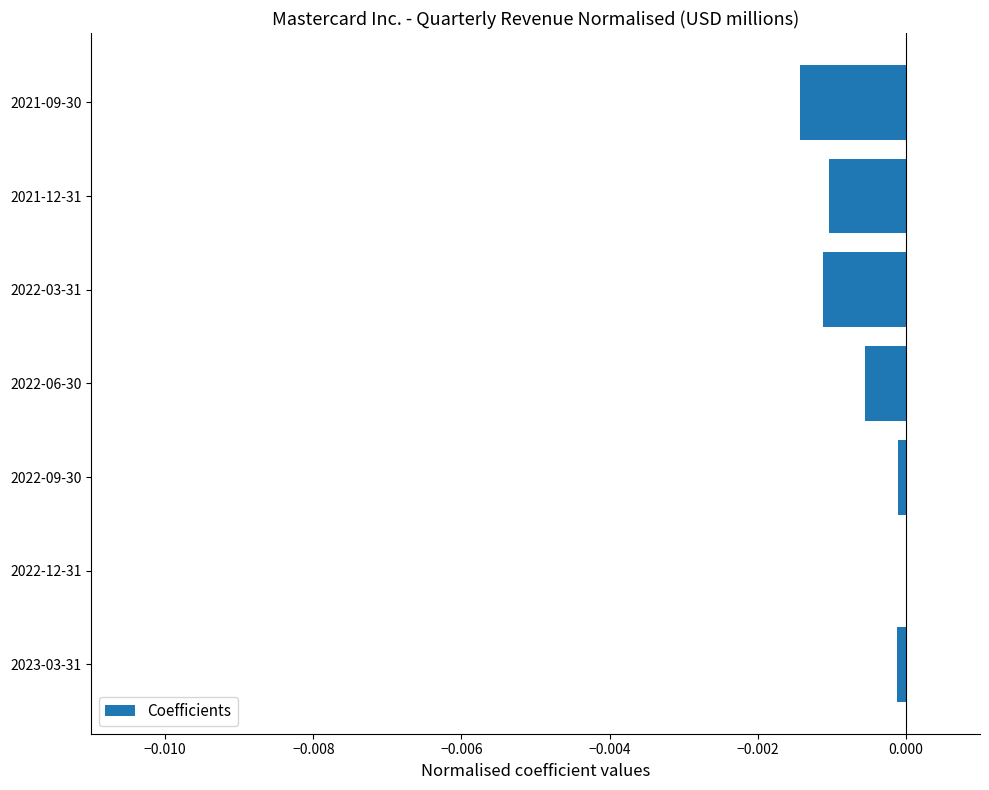

The chart shows a value of -0.0 at 2021-09-30. True or false?

True